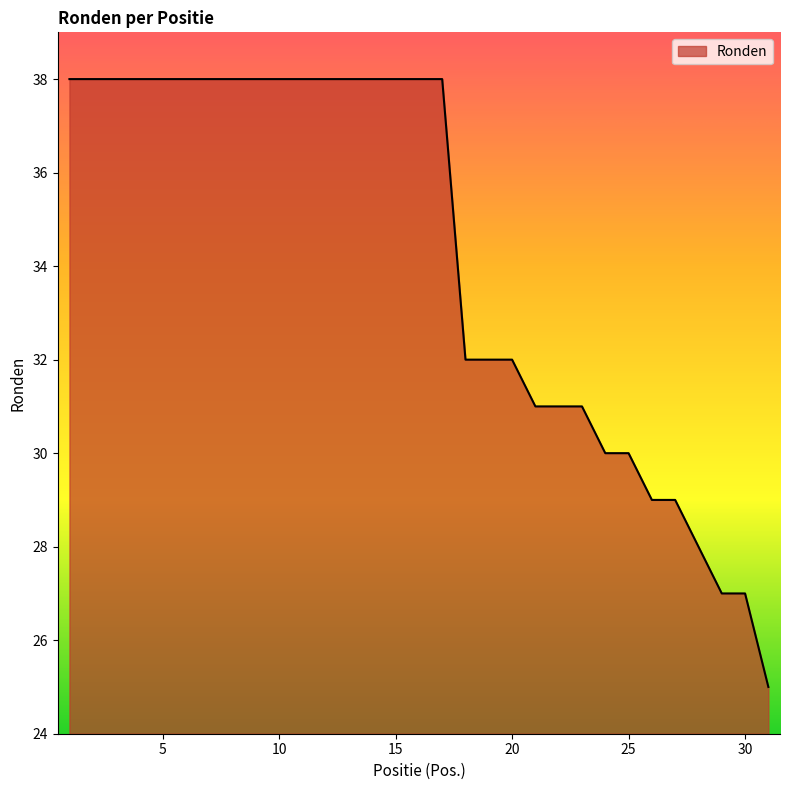

What is the greatest value displayed?

38